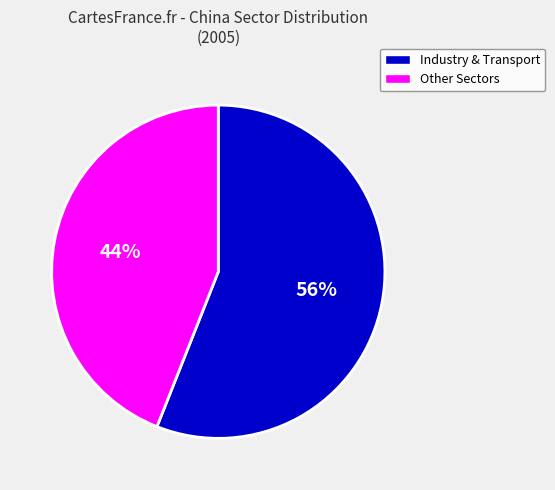

What percentage is the Industry & Transport slice, to the nearest percent?

56%